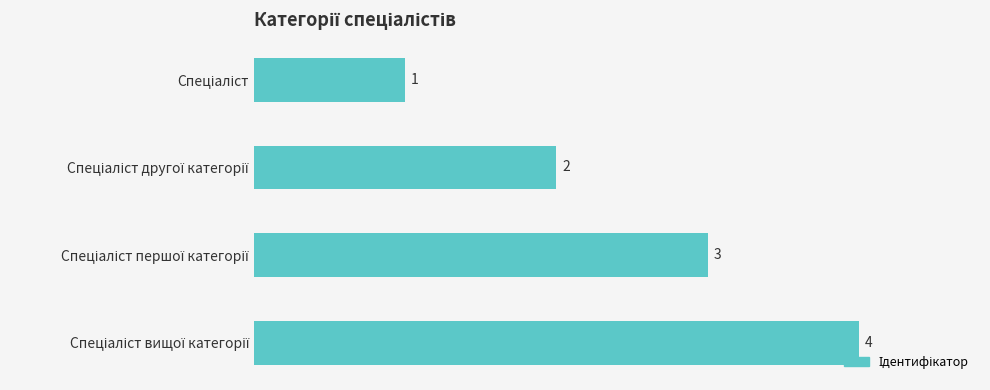

What is the sum of all values?

10